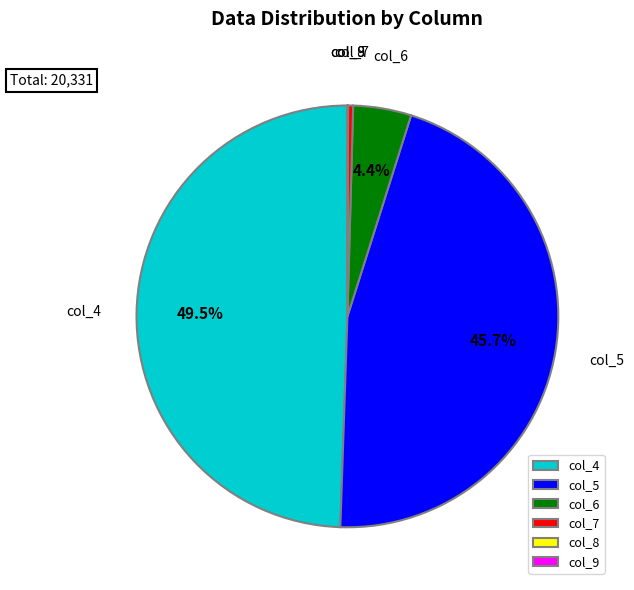

To the nearest percent, what is the combined percentage of col_7 and col_6?

5%